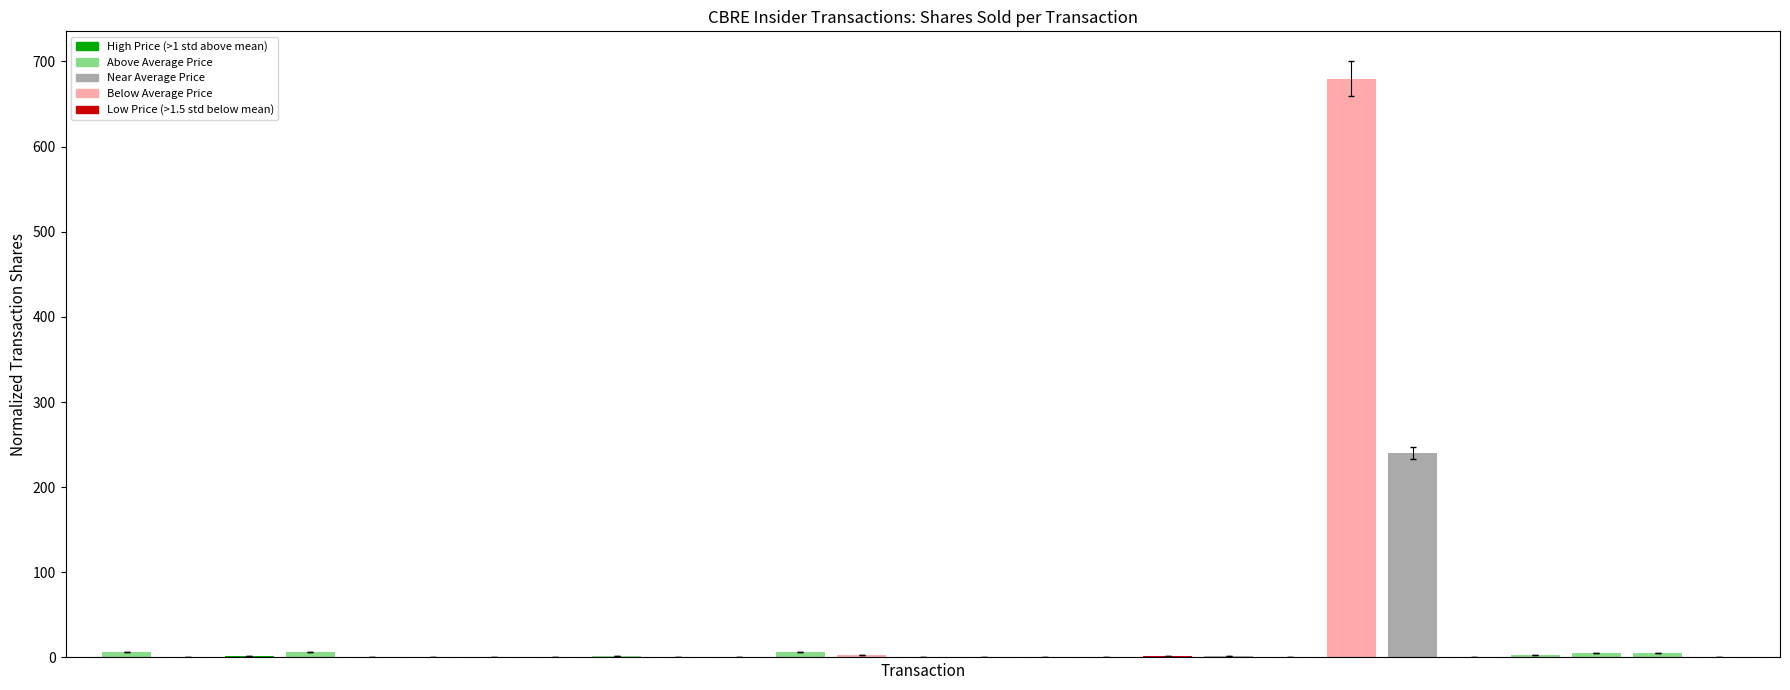

What value does the transactionValue series have at 23?

2.5